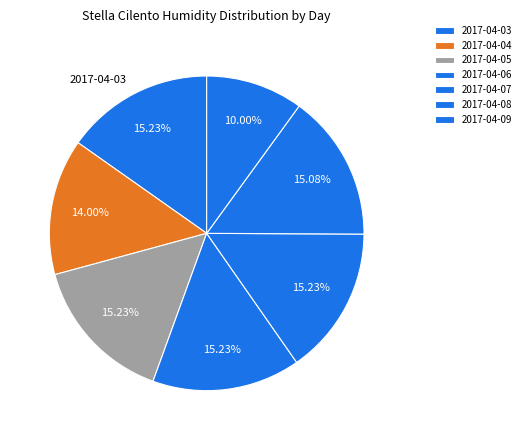

How many segments does this pie chart have?

7